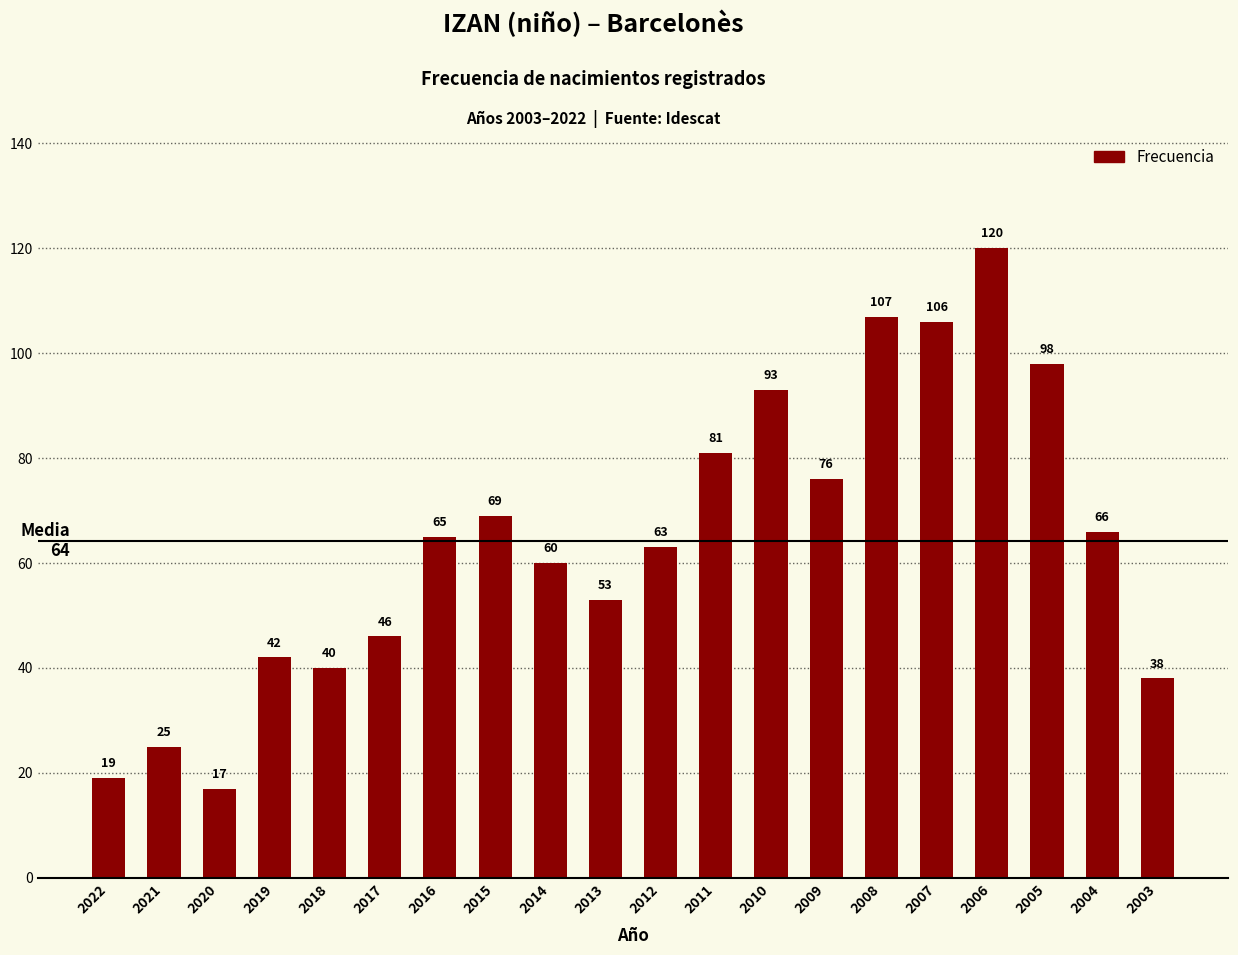

How many categories are shown in the chart?

20